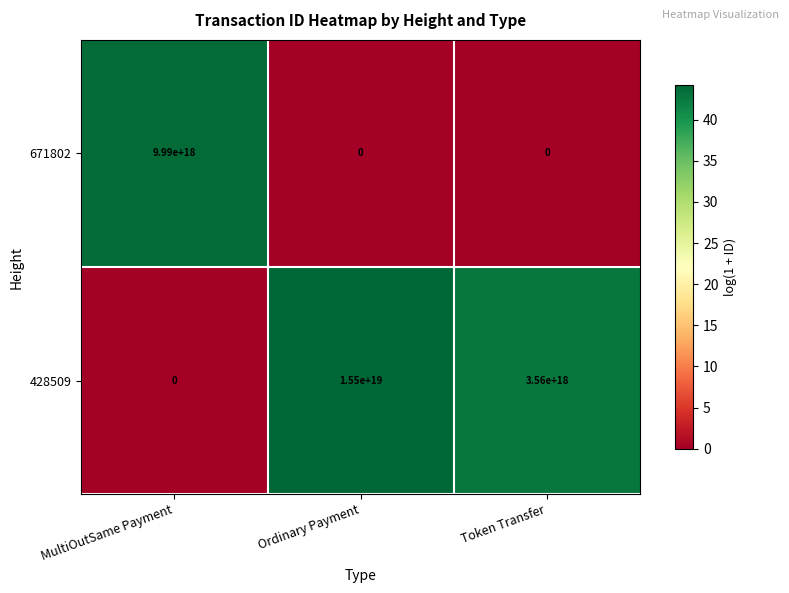

At which category is the sum across all series the highest?

Ordinary Payment